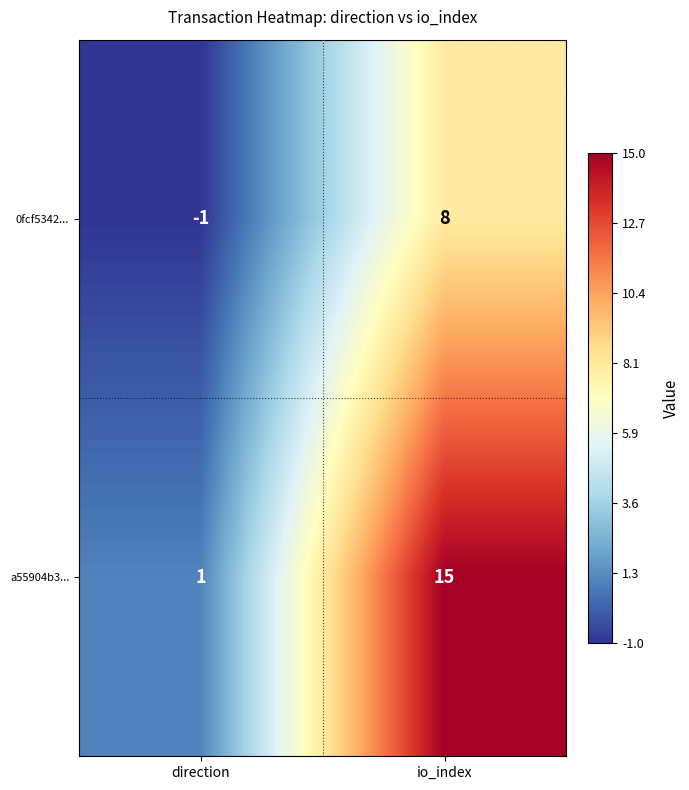

Rank the series by their maximum value, from lowest to highest.

0fcf5342..., a55904b3...